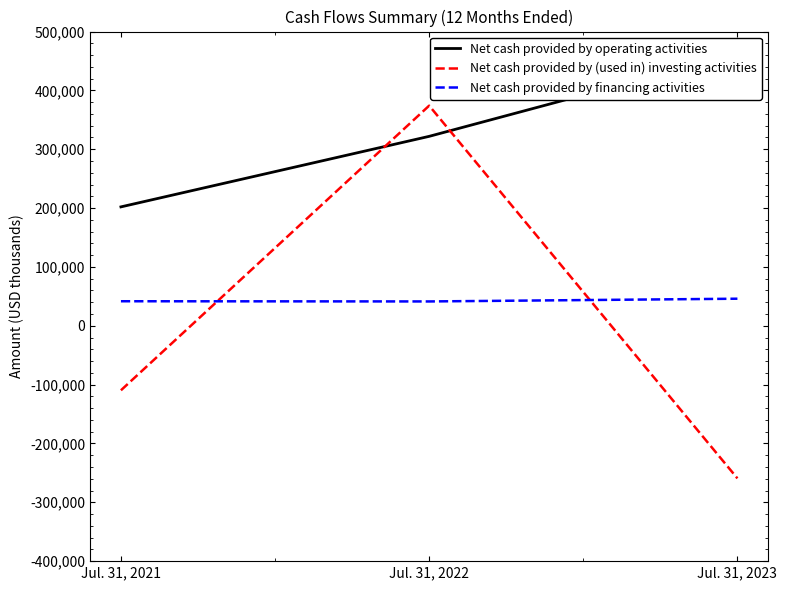

True or false: Net cash provided by operating activities has a value of 135277 at Jul. 31, 2021.

False